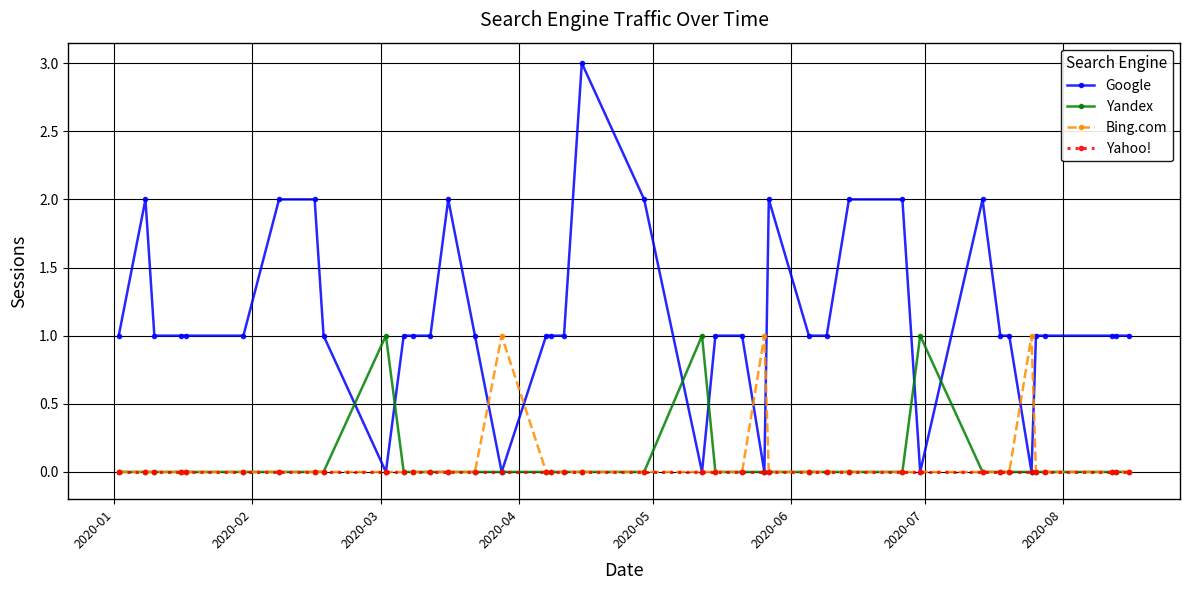

What is the average value of the Google series?

1